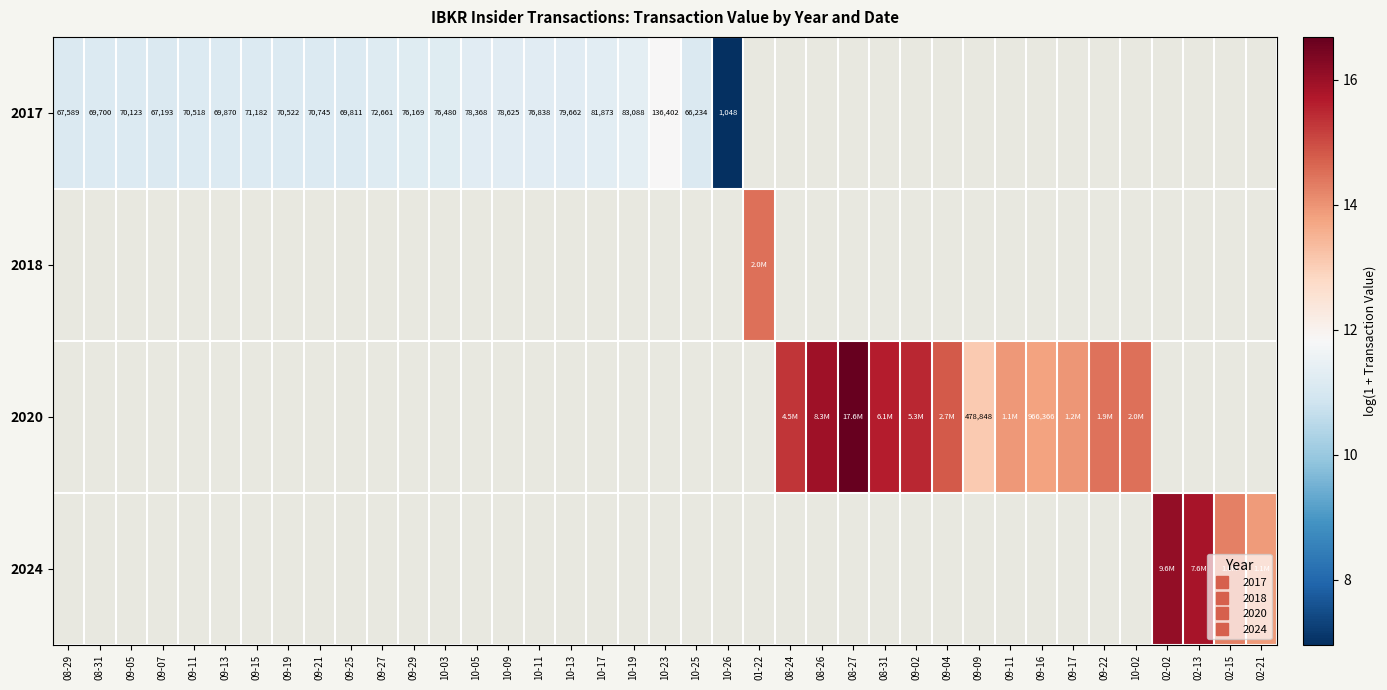

Which has a higher value, 10-23 or 09-05?

10-23